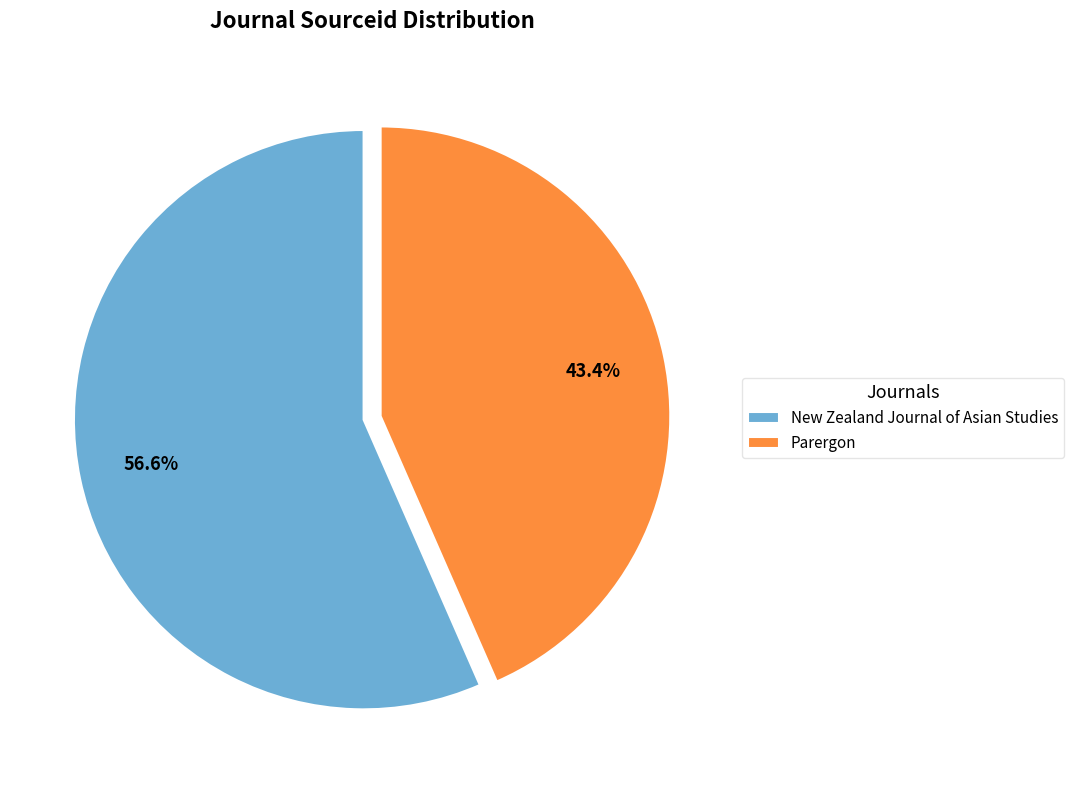

Approximately how many times larger is the value at New Zealand Journal of Asian Studies compared to Parergon?

1.3